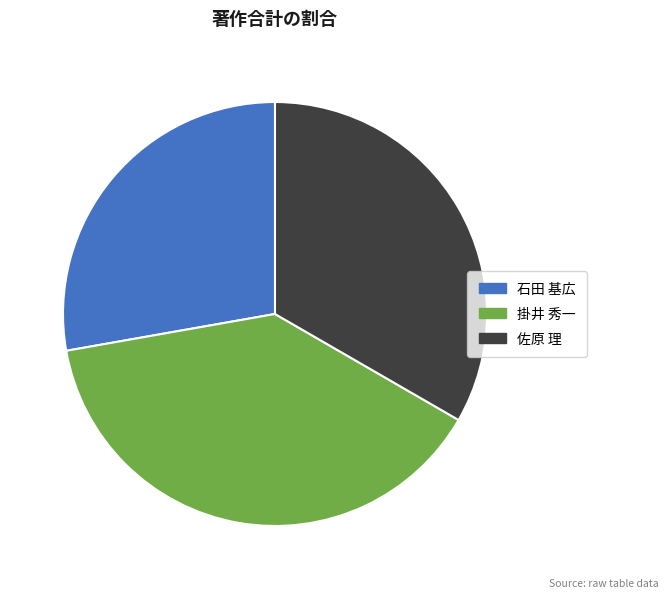

Rank the categories by value from lowest to highest.

石田 基広, 佐原 理, 掛井 秀一